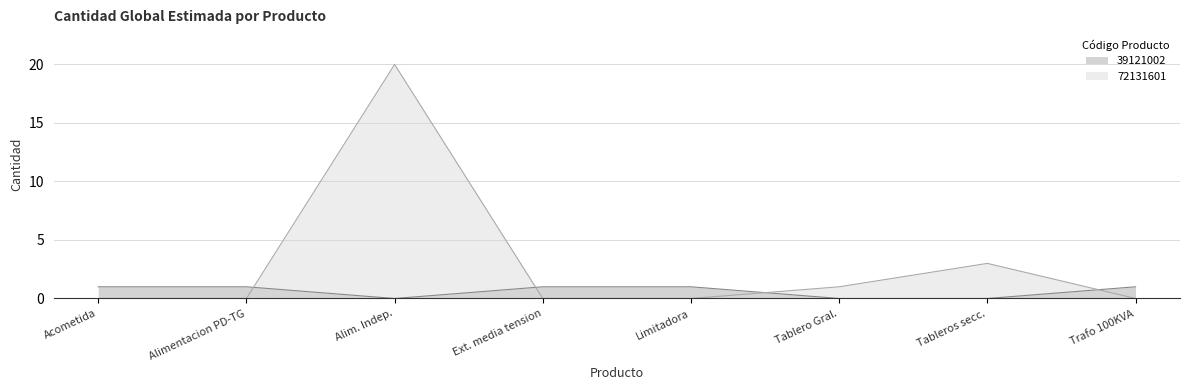

What is the difference between the maximum and minimum values in the 72131601 series?

20